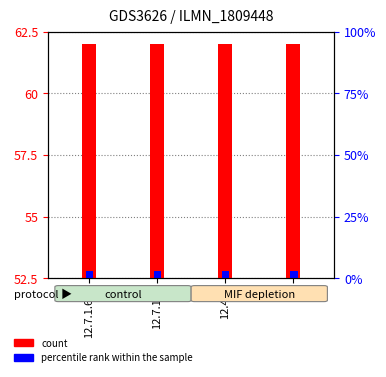

Rank the categories by percentile rank within the sample value from highest to lowest.

12.7.1.6.2, 12.7.1.2, 12.4.2, 3